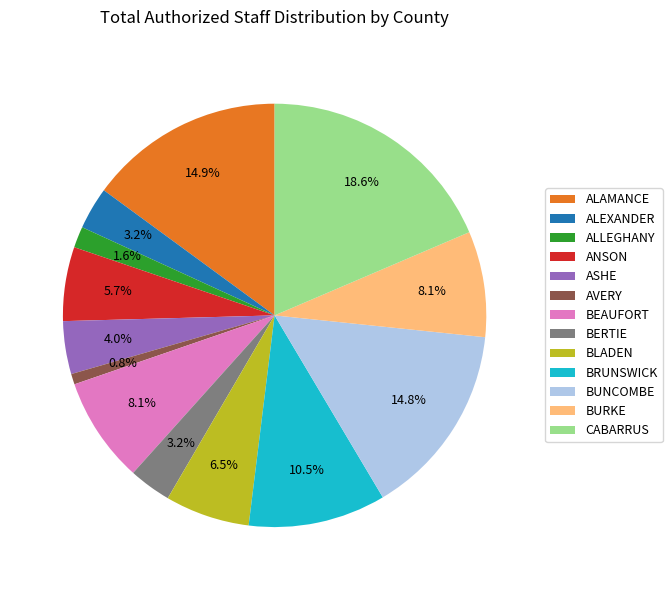

What percentage is the ALAMANCE slice, to the nearest percent?

15%